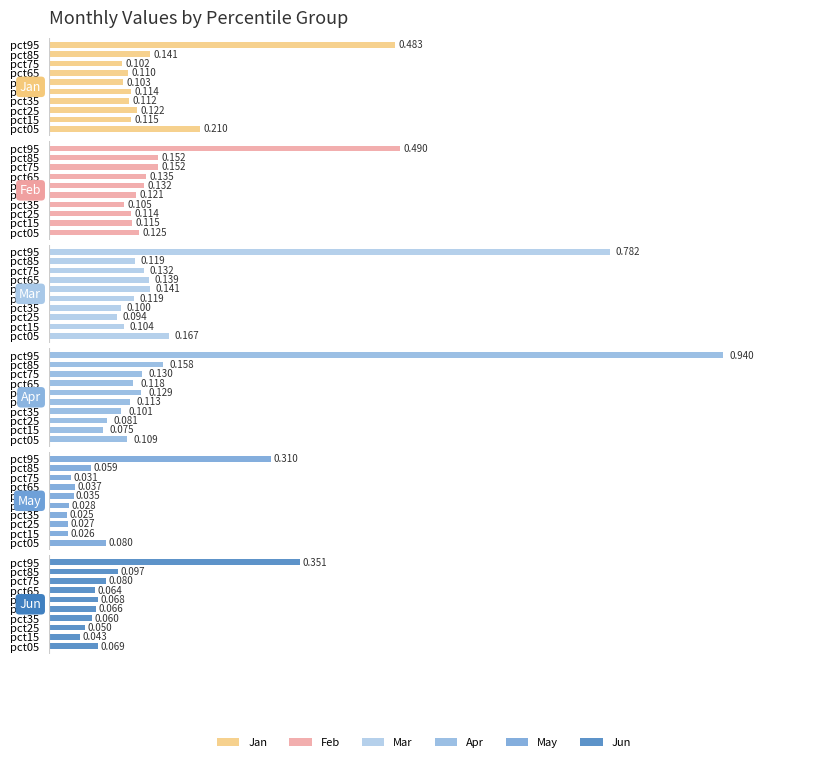

Reading left to right, list all the values displayed in this chart.

Jan: 0.2	0.1	0.1	0.1	0.1	0.1	0.1	0.1	0.1	0.5
Feb: 0.1	0.1	0.1	0.1	0.1	0.1	0.1	0.2	0.2	0.5
Mar: 0.2	0.1	0.1	0.1	0.1	0.1	0.1	0.1	0.1	0.8
Apr: 0.1	0.1	0.1	0.1	0.1	0.1	0.1	0.1	0.2	0.9
May: 0.1	0.0	0.0	0.0	0.0	0.0	0.0	0.0	0.1	0.3
Jun: 0.1	0.0	0.0	0.1	0.1	0.1	0.1	0.1	0.1	0.4